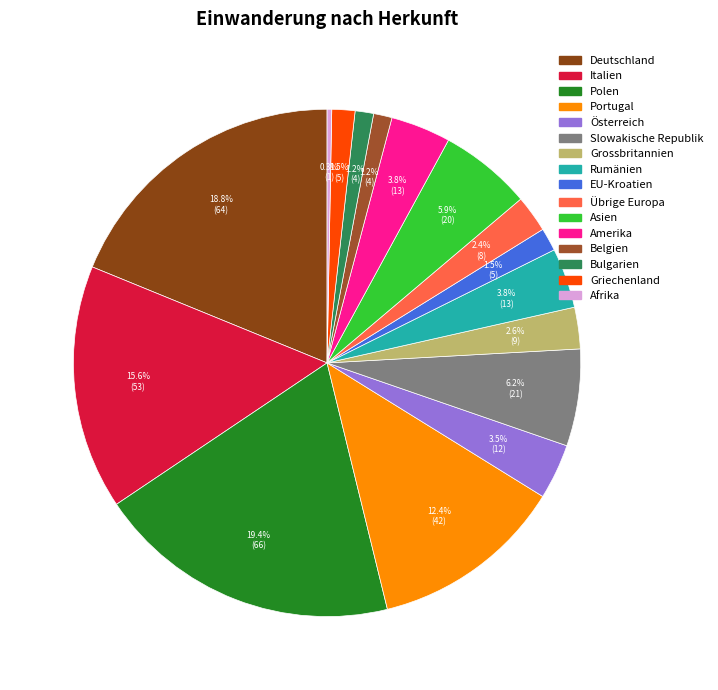

Is there a majority slice in this chart?

No